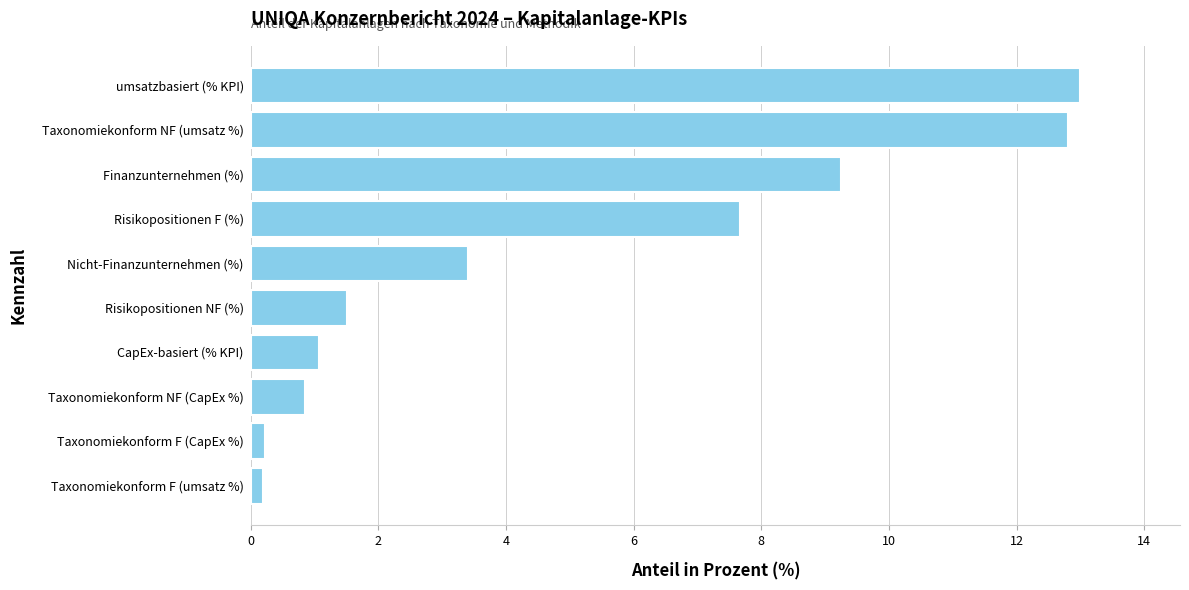

The value at Taxonomiekonform NF (umsatz %) is 7.1. True or false?

False